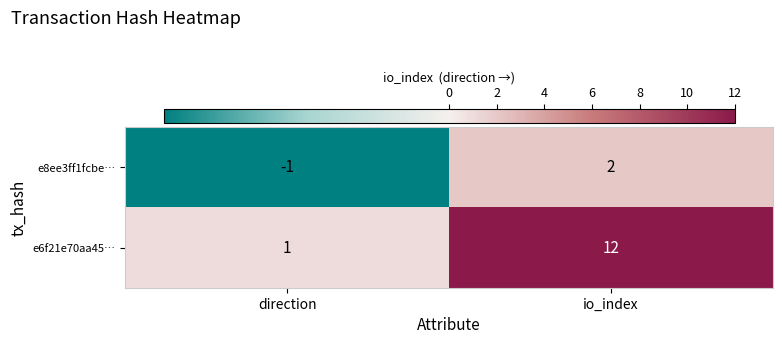

Count the number of categories in the chart.

2